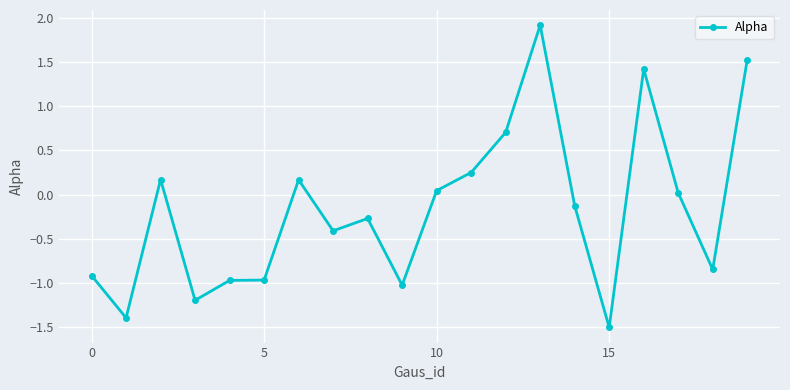

What is the sum of all values?

-3.4